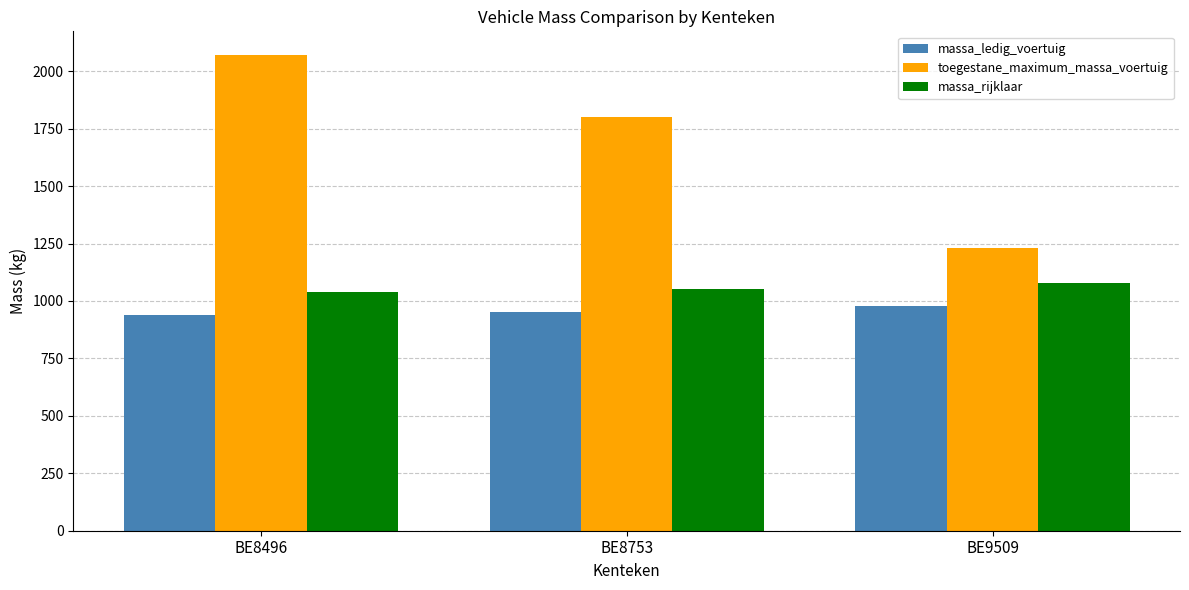

Which series has the largest total across all categories?

toegestane_maximum_massa_voertuig